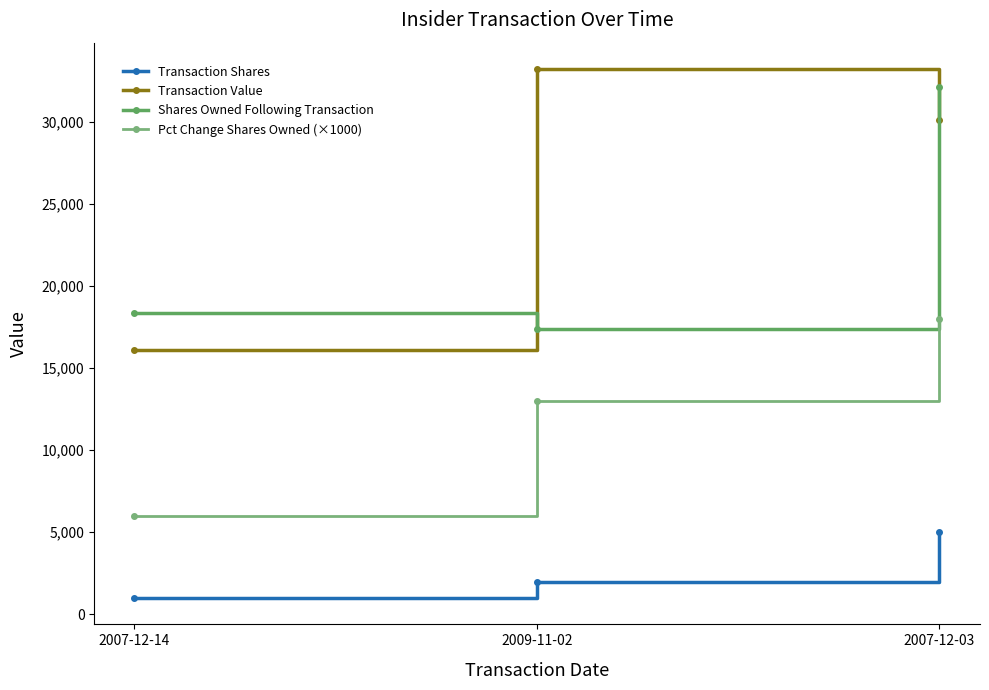

List the labels in order of Transaction Shares value, smallest first.

2007-12-14, 2009-11-02, 2007-12-03